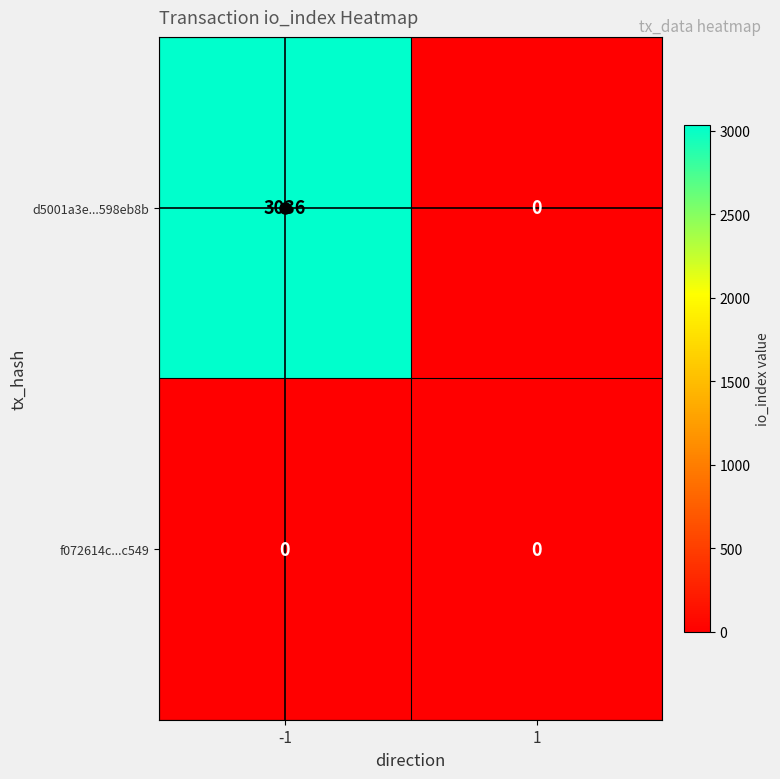

At which category is the sum across all series the highest?

-1